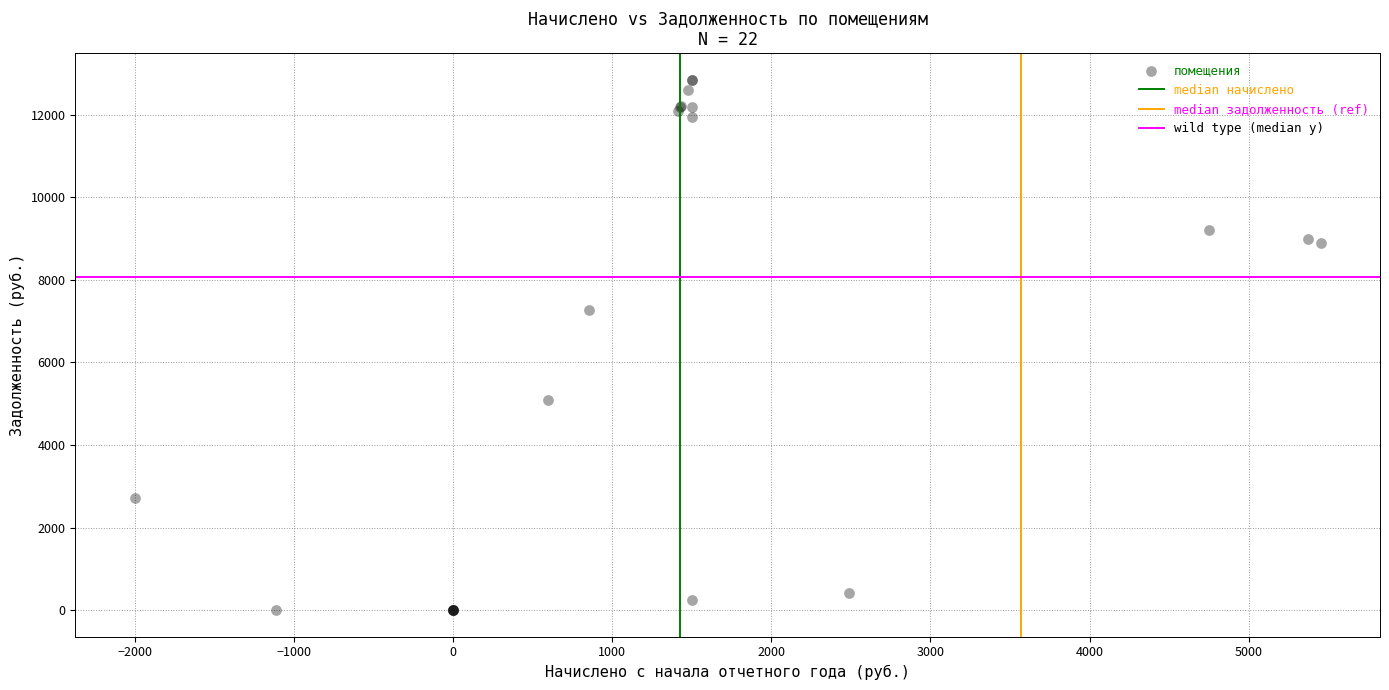

What Y value in the scatter plot is closest to 6427?

7270.5